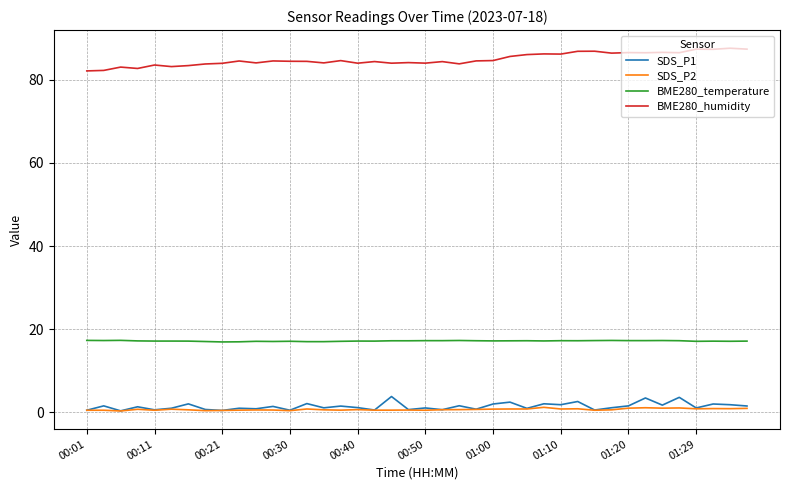

True or false: BME280_humidity and SDS_P2 cross at least once.

False